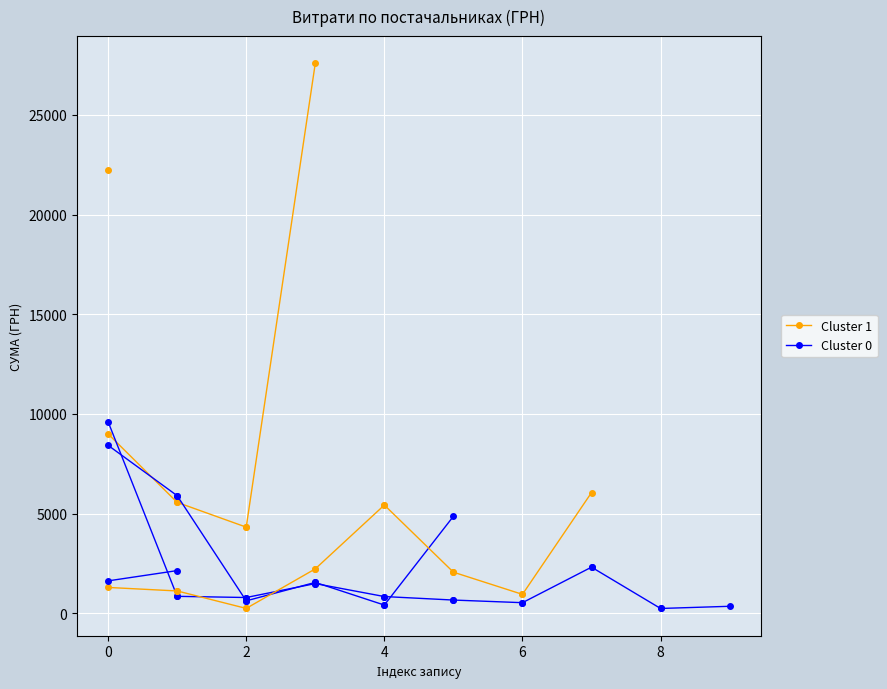

Read the Cluster 1 value at −2.

8998.7